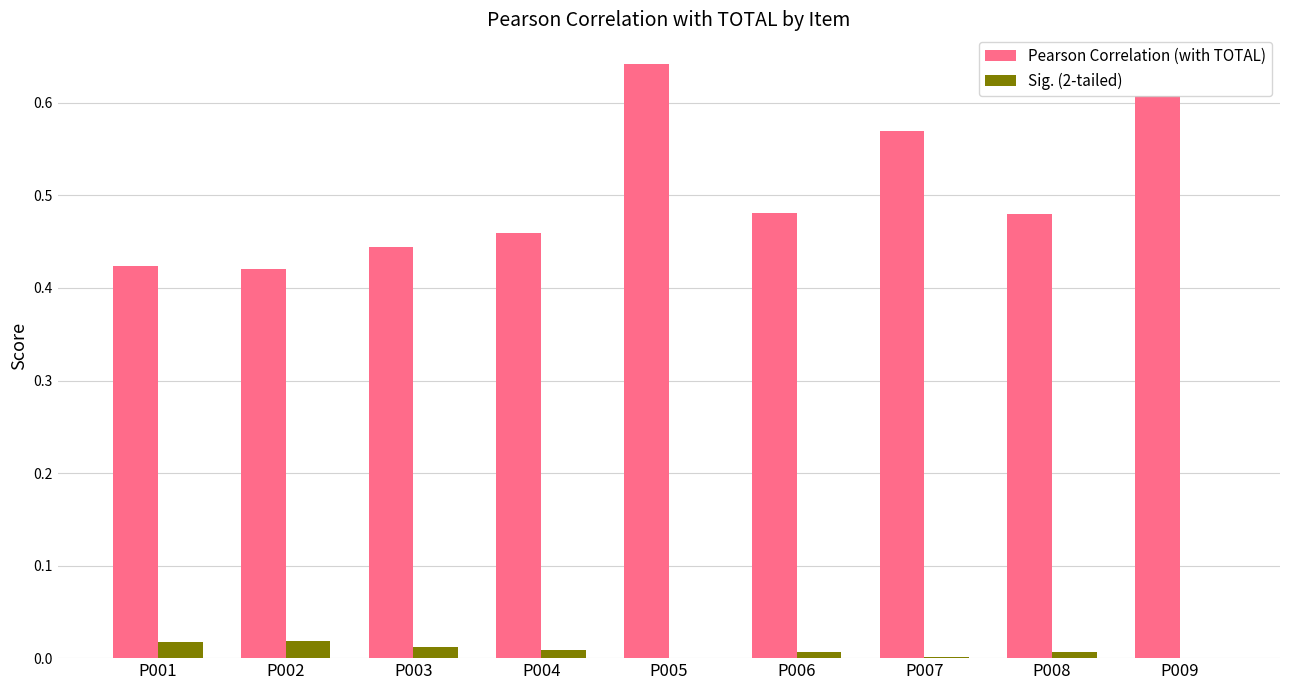

How many data points does each series have?

9